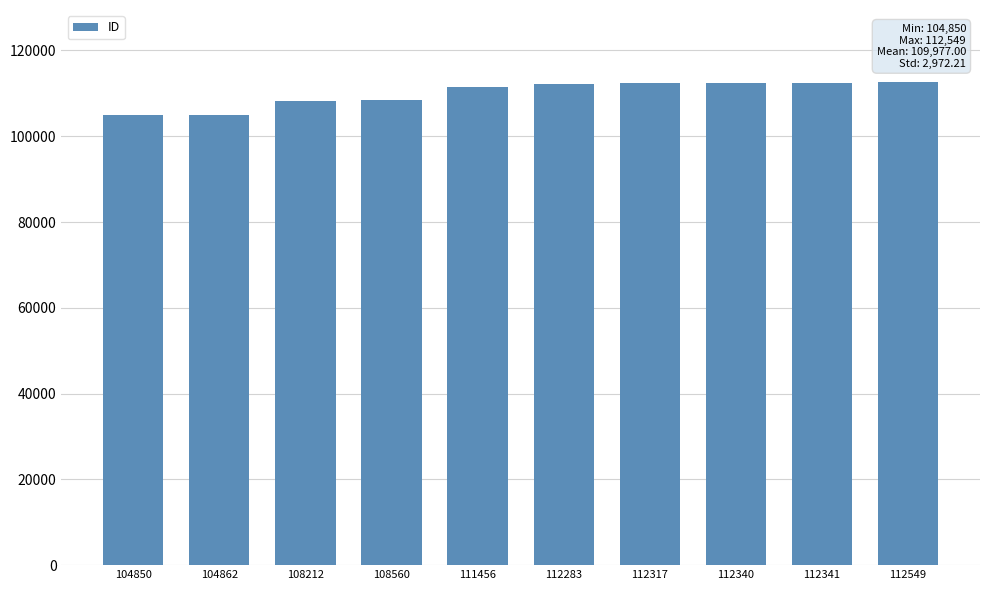

True or false: the data shows 58227 at 108212.

False